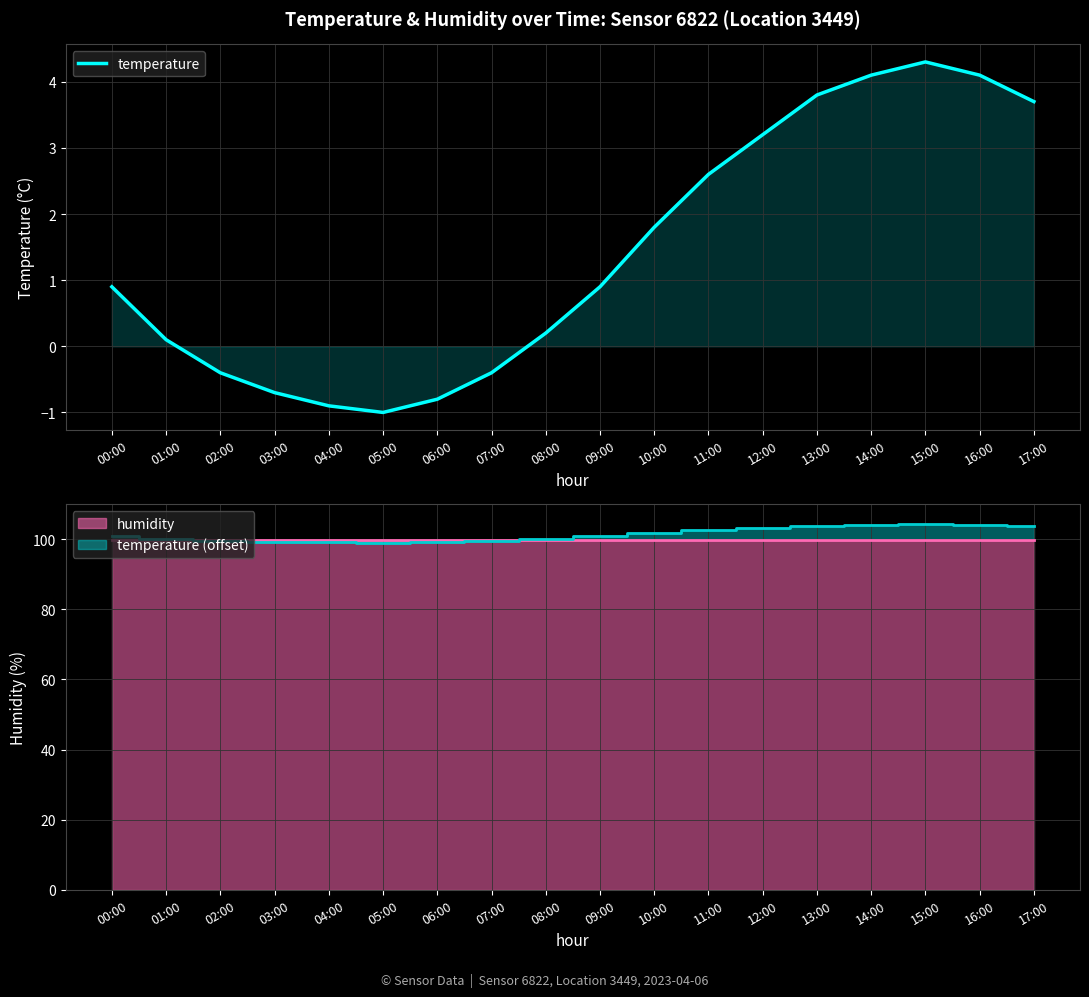

Where is the data nearest to the value 1?

00:00